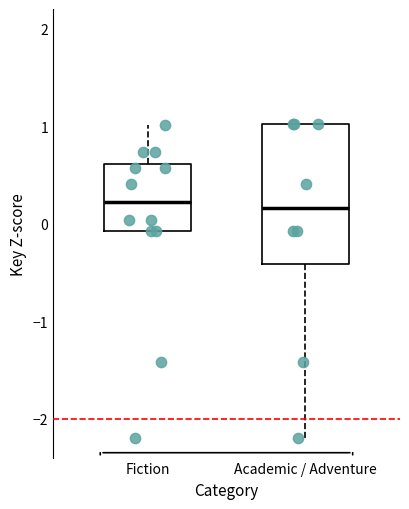

Where does the median line of the box for Academic / Adventure sit on the y-axis? The values are not printed on the chart, so give them approximately, as read against the axis.

0.2